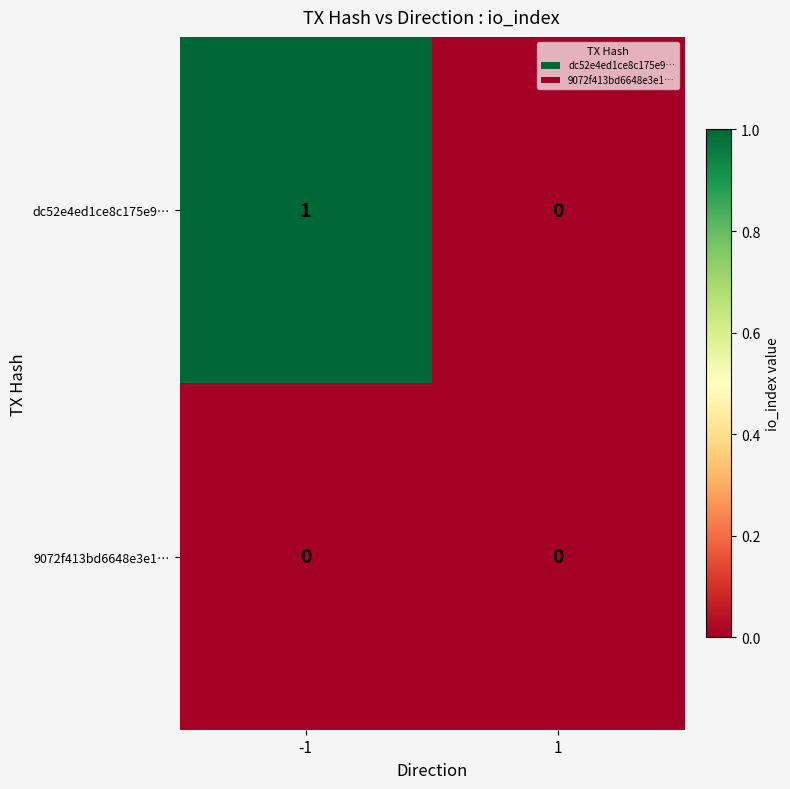

At -1, list the series in order from largest to smallest.

dc52e4ed1ce8c175e9…, 9072f413bd6648e3e1…